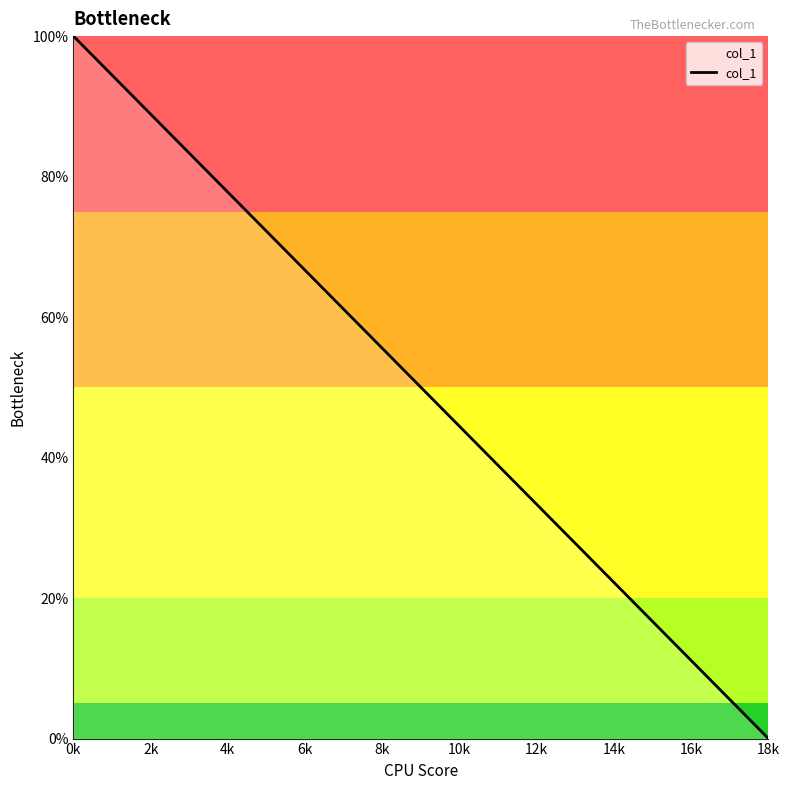

Is this an area chart (filled region under the line)?

Yes